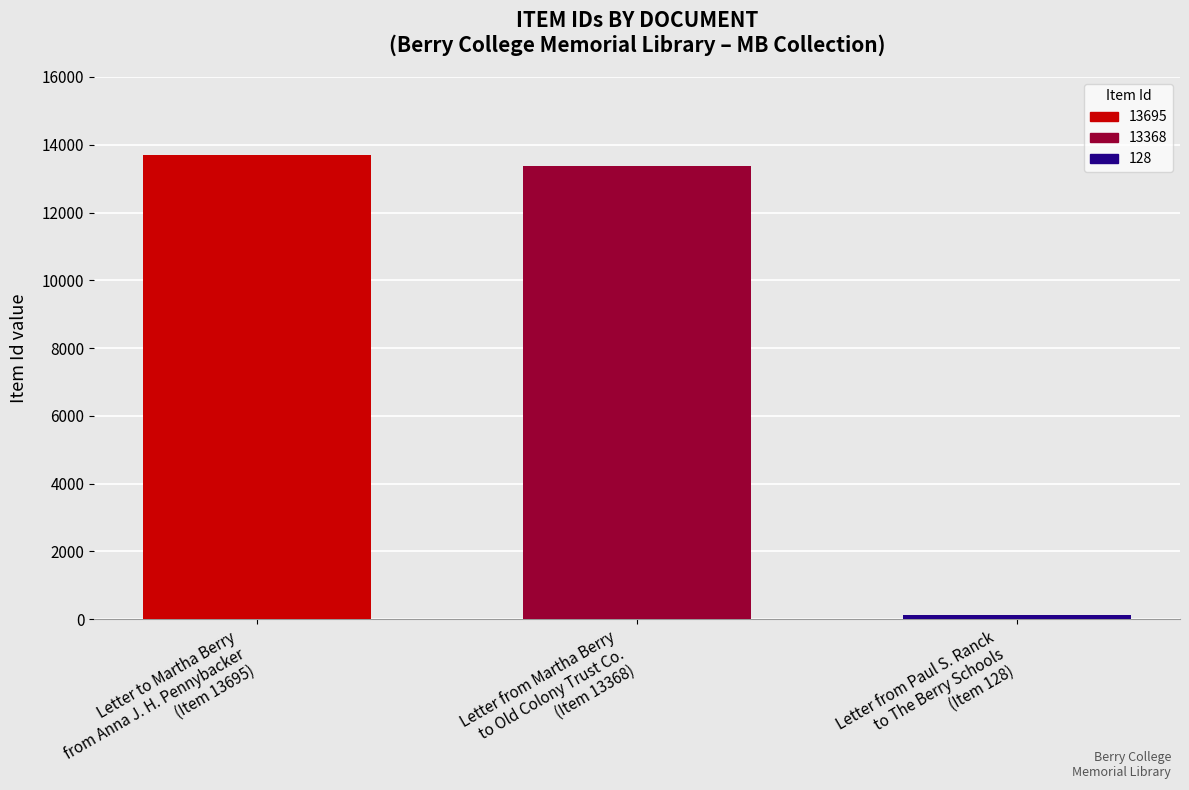

Does the chart contain stacked bars?

No